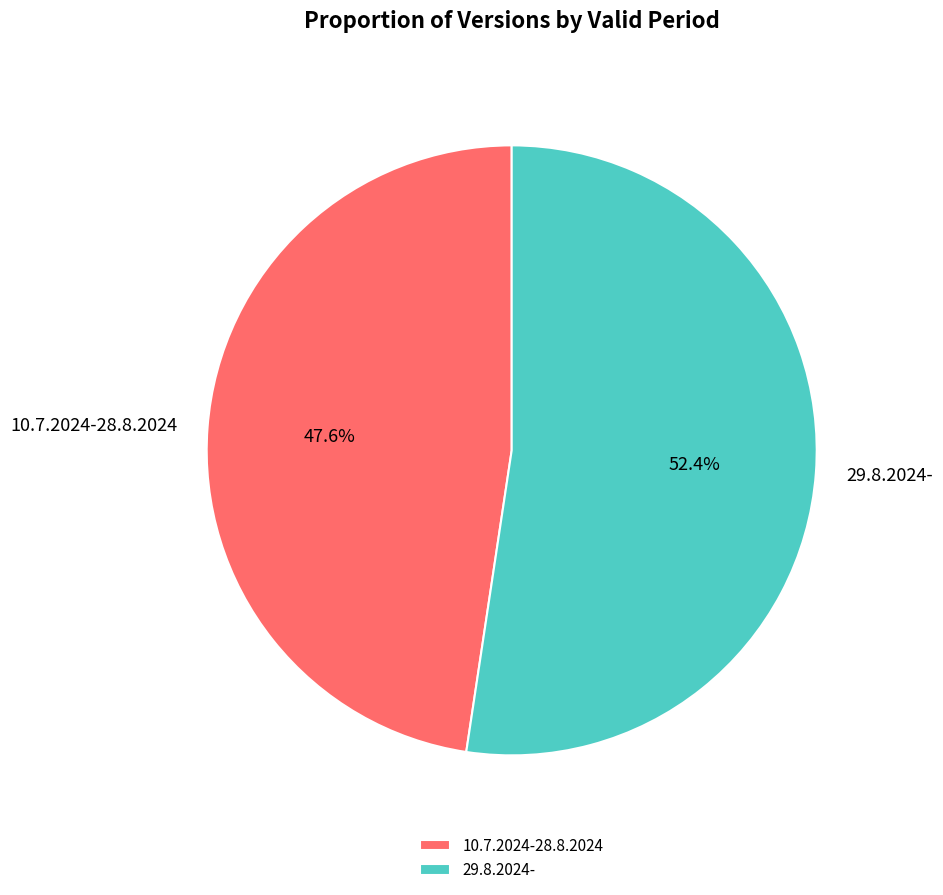

Do 29.8.2024- and 10.7.2024-28.8.2024 together represent more than half of the pie?

Yes